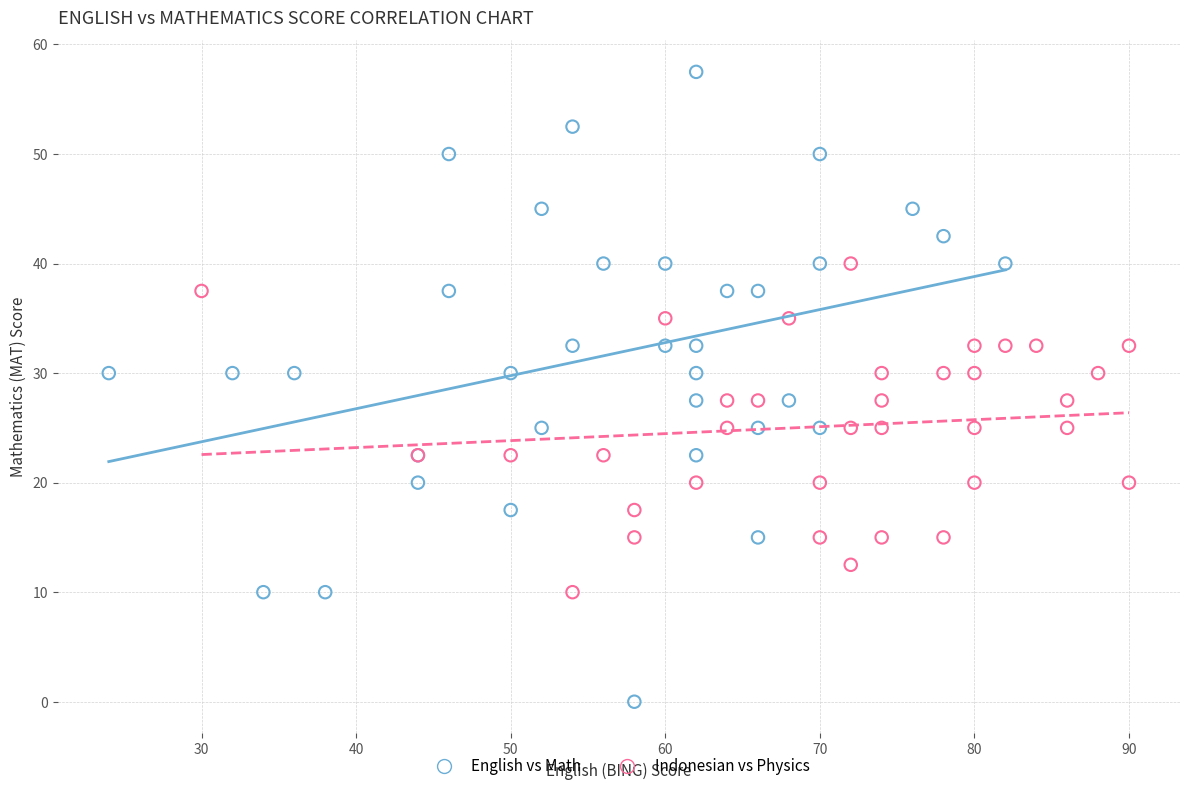

Which series contains the lowest Y value?

English vs Math